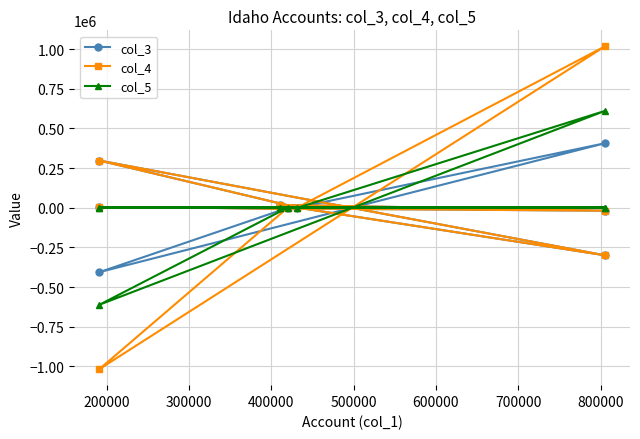

Rank the series by their average value, from lowest to highest.

col_4, col_3, col_5